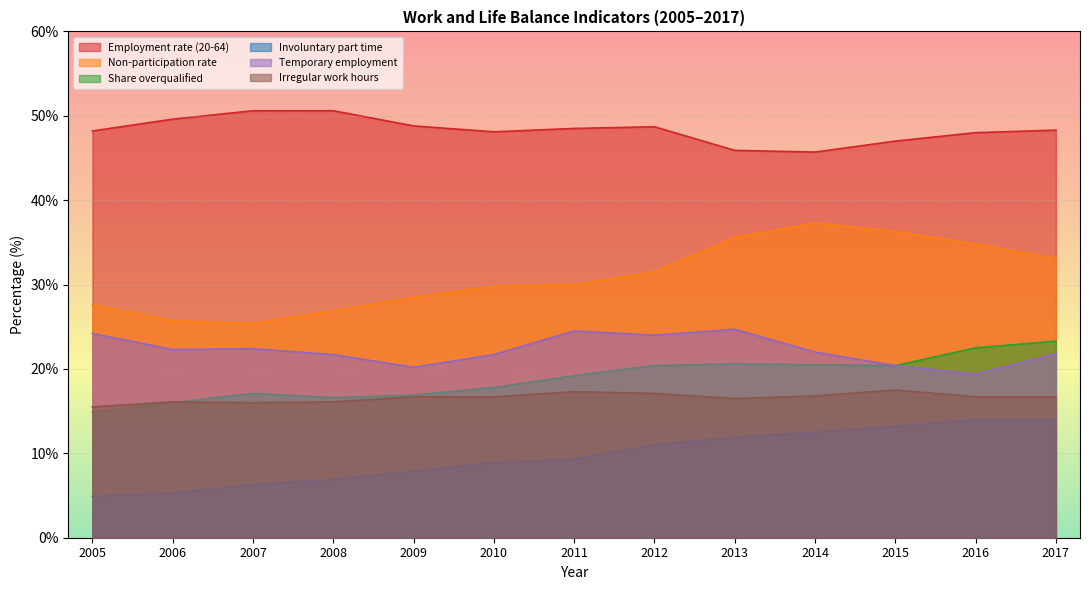

At which label does Share overqualified reach its minimum?

2005